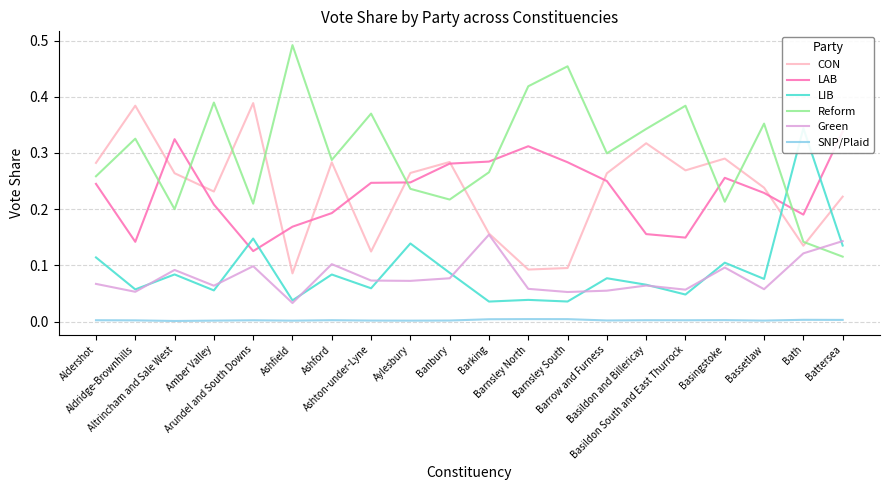

What is the value of the CON point at the 10th from the left?

0.3